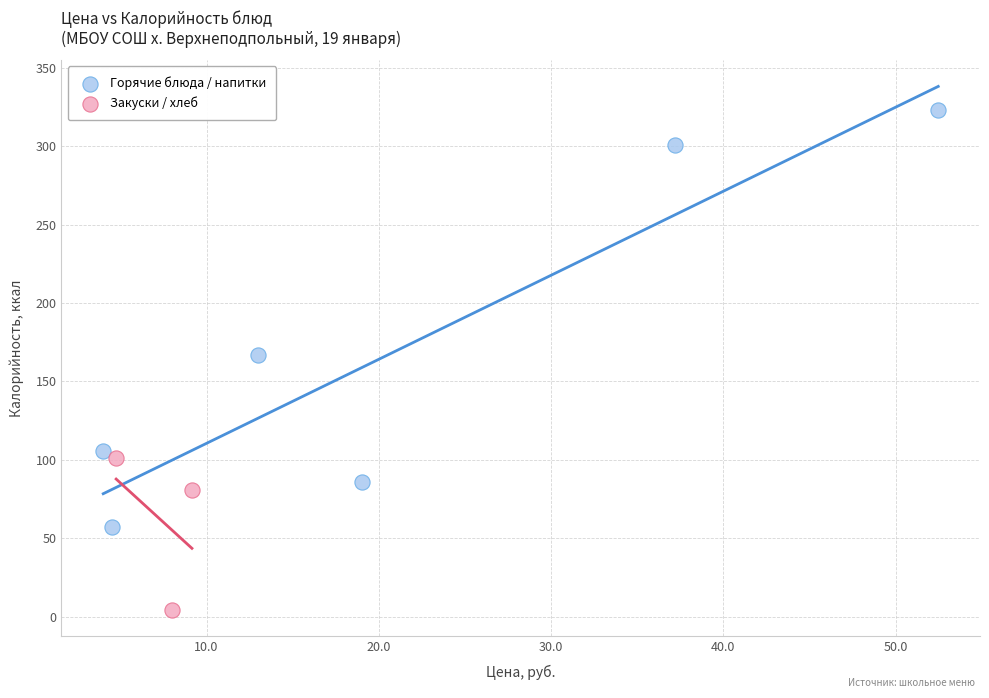

Which series reaches the maximum Y coordinate?

Горячие блюда / напитки